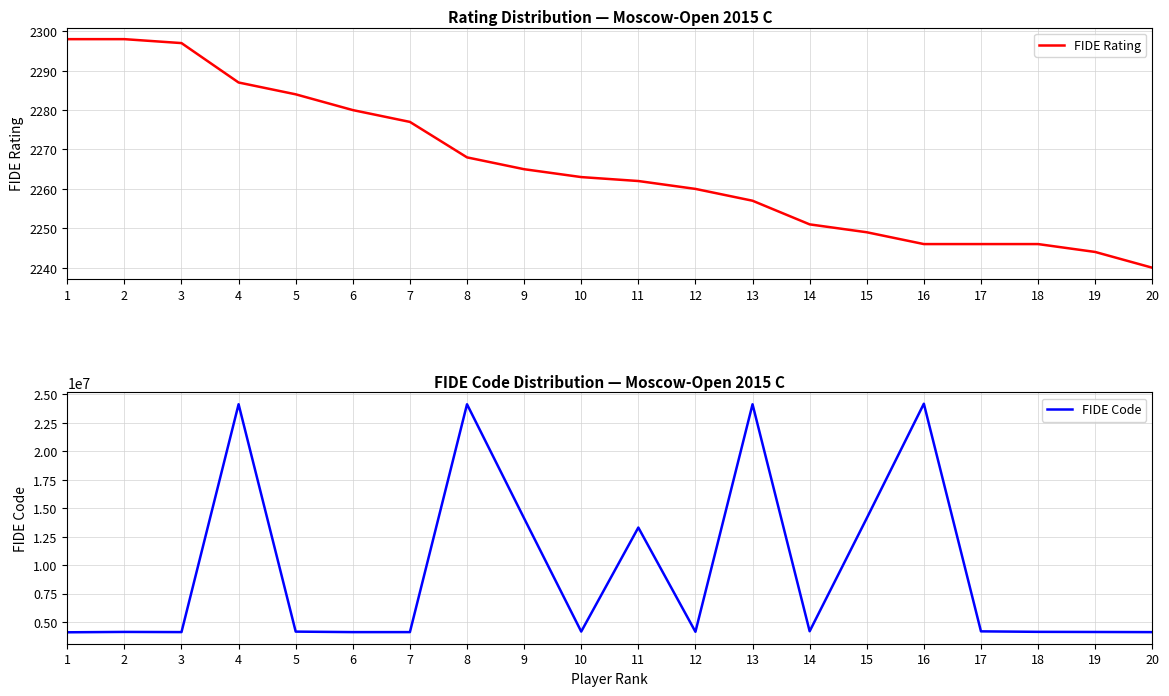

The FIDE Code series shows 13638842 at 8. True or false?

False